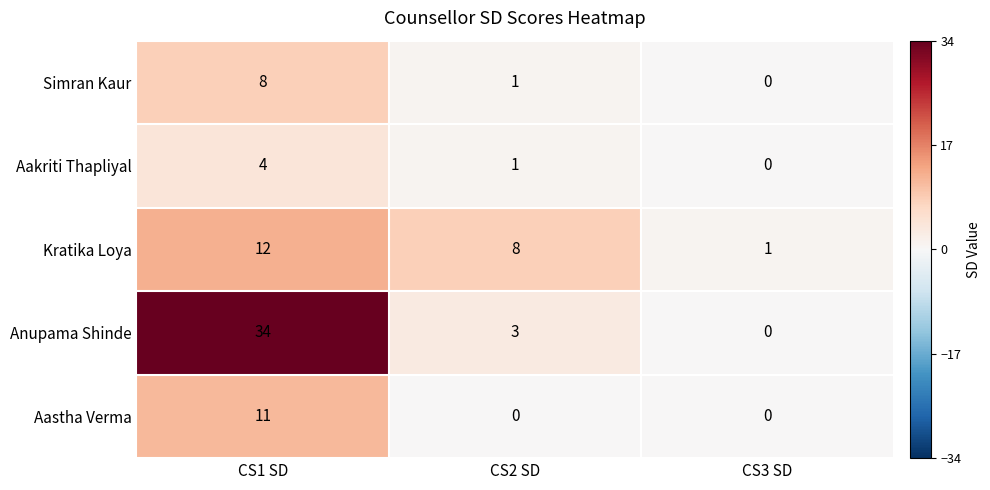

The value of Simran Kaur at CS1 SD is 5. True or false?

False